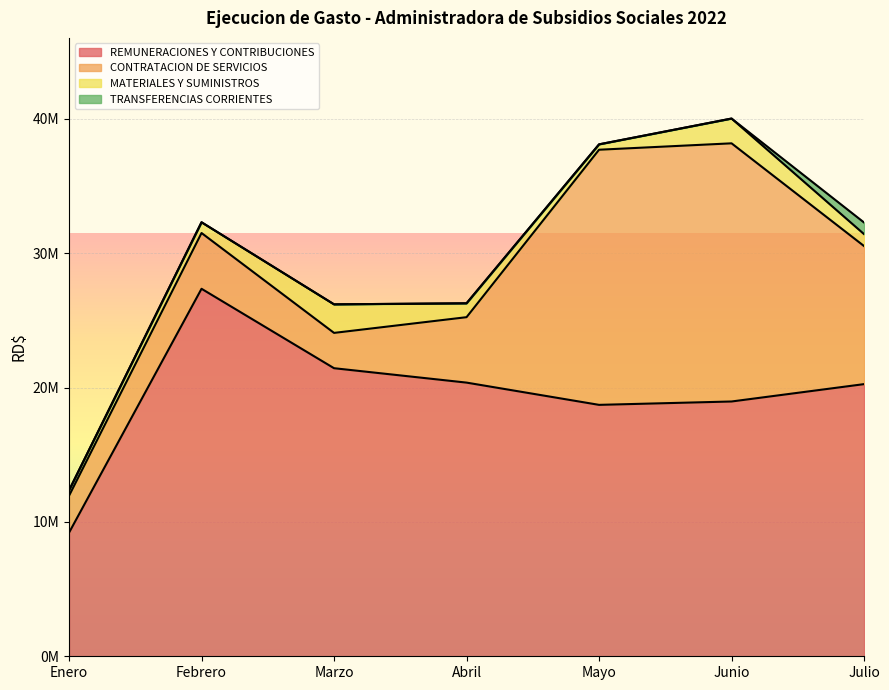

What is the spread (max minus min) of values at Junio?

19214174.1